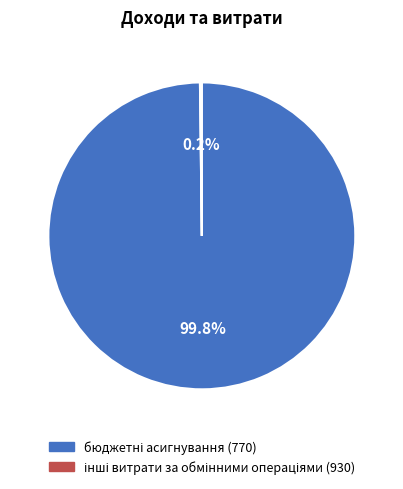

Does any single category account for the majority?

Yes